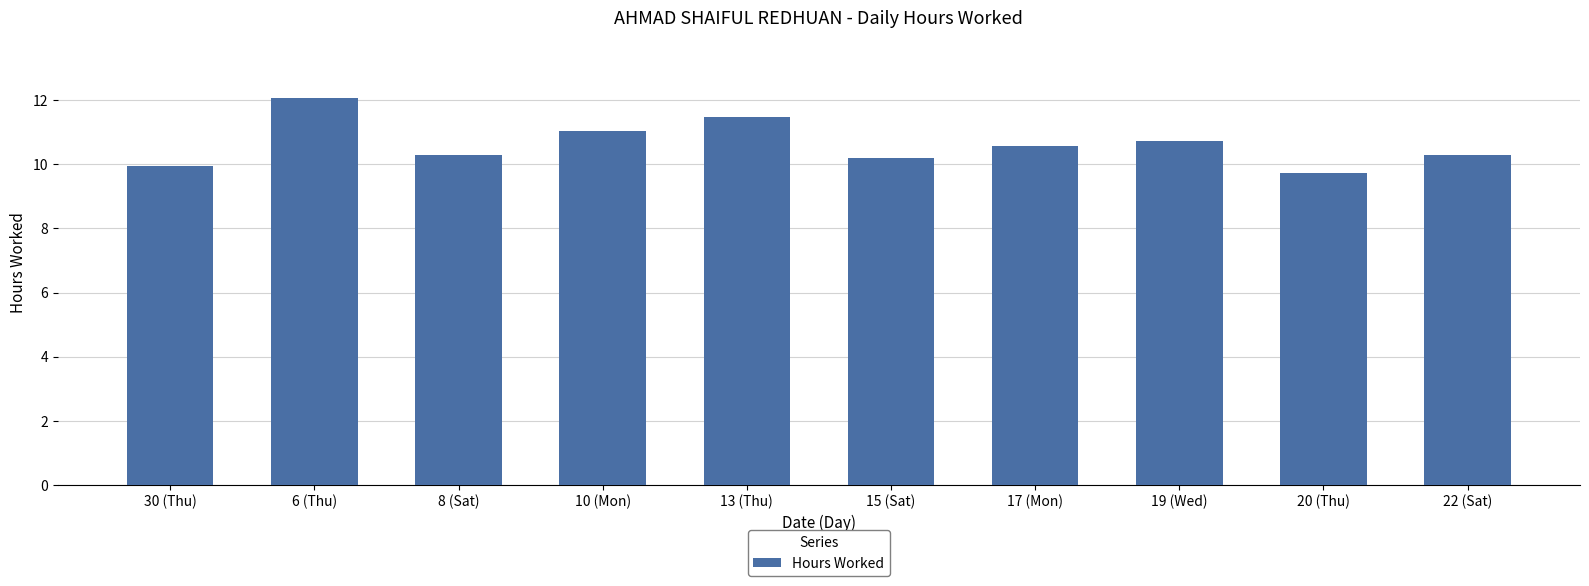

What is the difference between the maximum and minimum values?

2.3